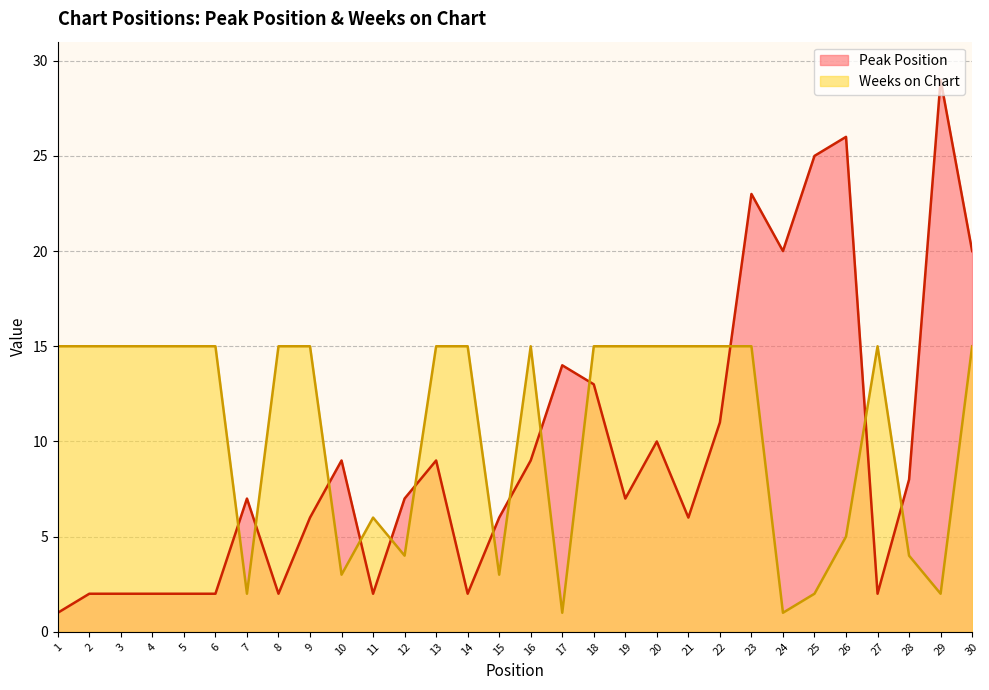

How many series are shown in this chart?

2